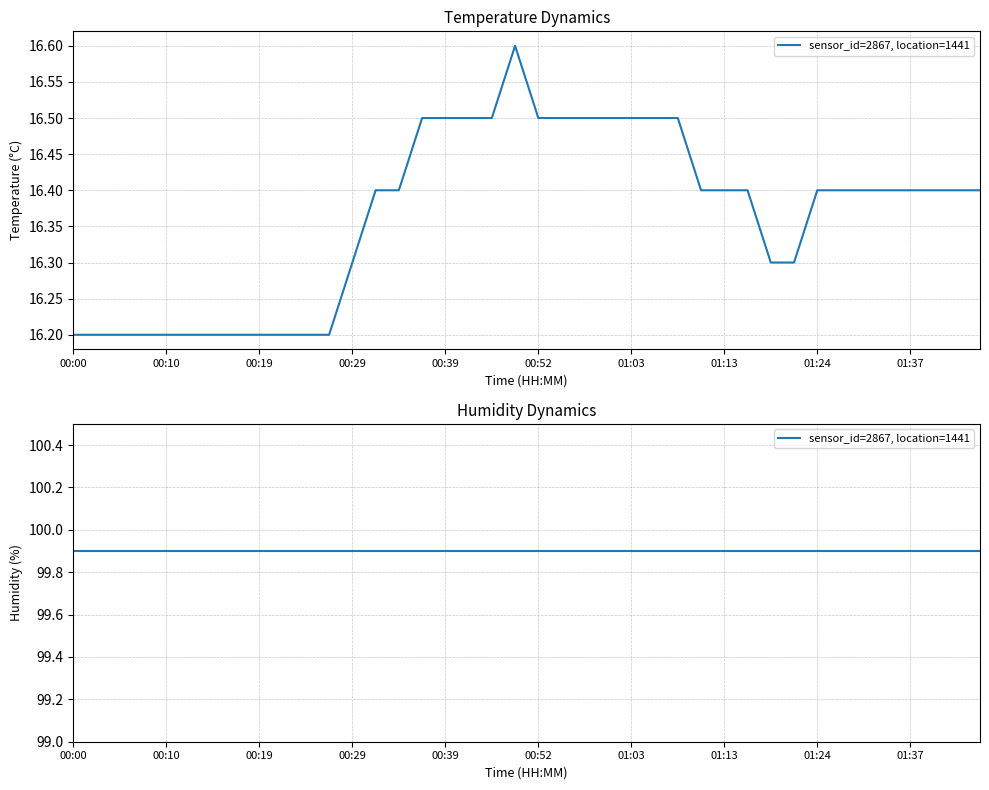

What is the value of the 35th point from the left?

16.4